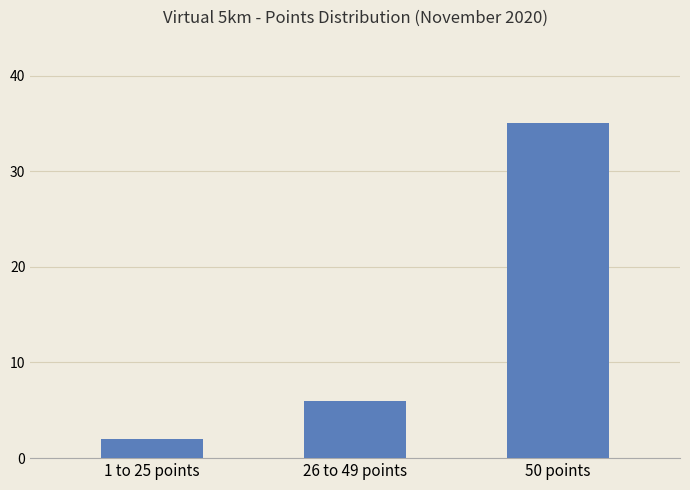

How many bars are there in total?

3